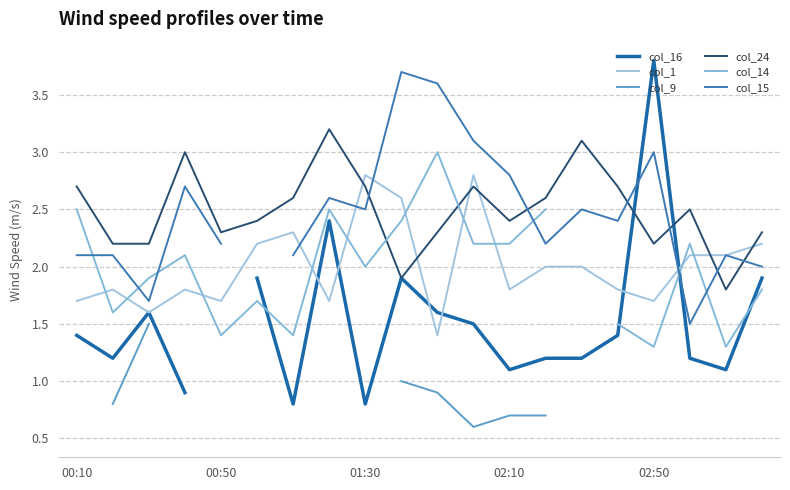

True or false: col_24 and col_9 cross at least once.

False